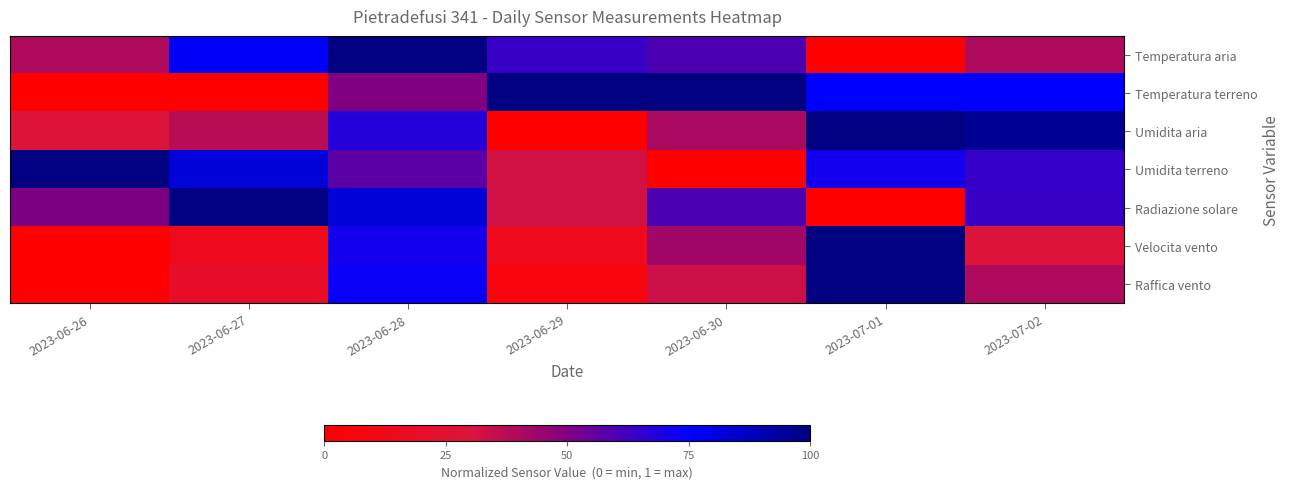

Reading left to right, list all the values displayed in this chart.

Temperatura aria: 2023-06-26=0.4	2023-06-27=0.8	2023-06-28=1.0	2023-06-29=0.6	2023-06-30=0.6	2023-07-01=0.0	2023-07-02=0.4
Temperatura terreno: 2023-06-26=0.0	2023-06-27=0.0	2023-06-28=0.5	2023-06-29=1.0	2023-06-30=1.0	2023-07-01=0.7	2023-07-02=0.7
Umidita aria: 2023-06-26=0.3	2023-06-27=0.4	2023-06-28=0.7	2023-06-29=0.0	2023-06-30=0.4	2023-07-01=1.0	2023-07-02=1.0
Umidita terreno: 2023-06-26=1.0	2023-06-27=0.8	2023-06-28=0.6	2023-06-29=0.3	2023-06-30=0.0	2023-07-01=0.7	2023-07-02=0.6
Radiazione solare: 2023-06-26=0.5	2023-06-27=1.0	2023-06-28=0.8	2023-06-29=0.3	2023-06-30=0.6	2023-07-01=0.0	2023-07-02=0.6
Velocita vento: 2023-06-26=0.0	2023-06-27=0.1	2023-06-28=0.7	2023-06-29=0.1	2023-06-30=0.4	2023-07-01=1.0	2023-07-02=0.3
Raffica vento: 2023-06-26=0.0	2023-06-27=0.2	2023-06-28=0.7	2023-06-29=0.1	2023-06-30=0.3	2023-07-01=1.0	2023-07-02=0.4